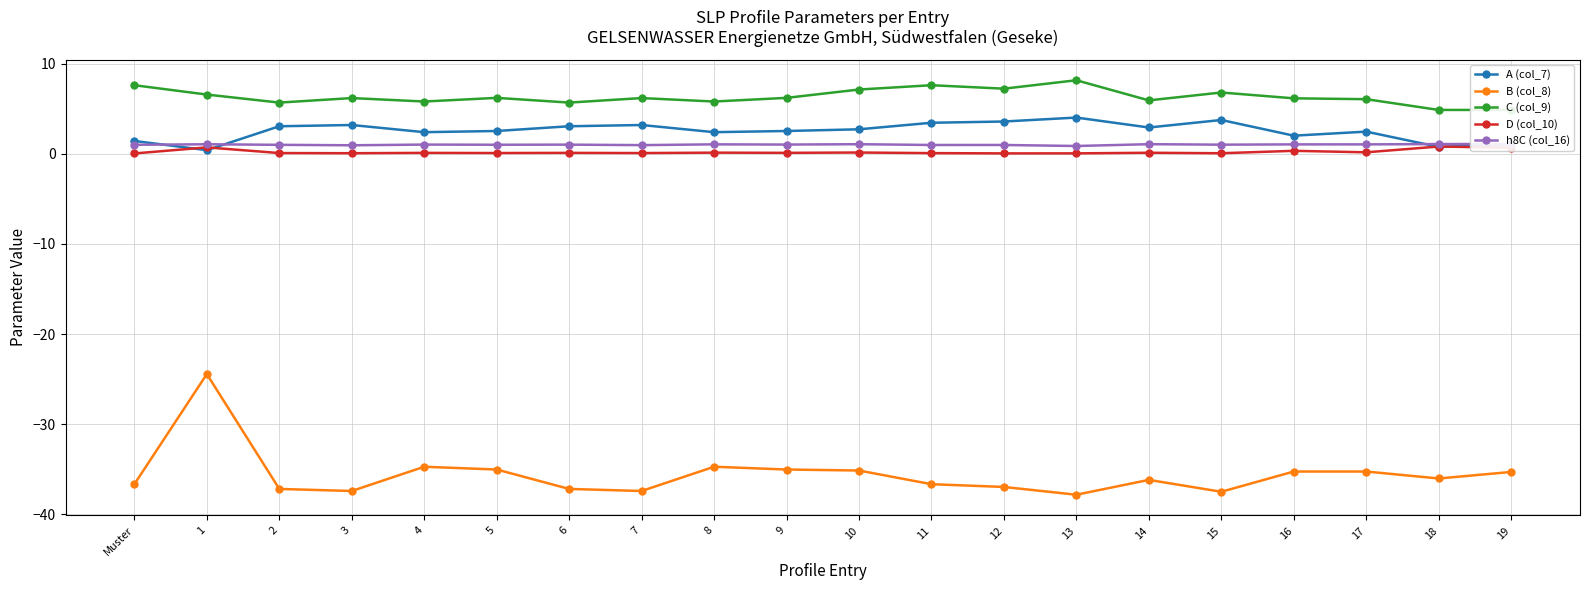

True or false: C (col_9) and D (col_10) cross at least once.

False